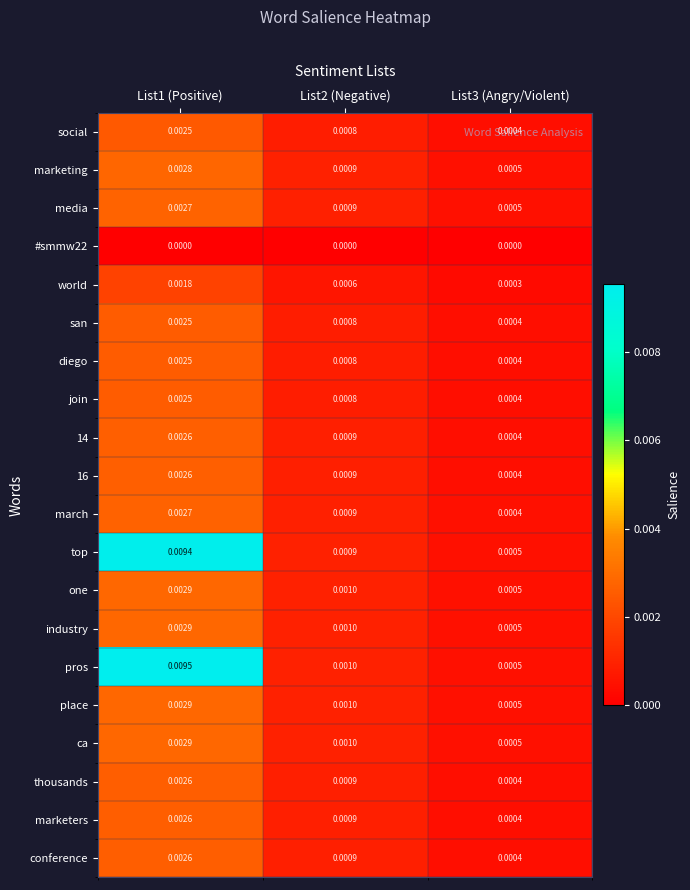

Which series has the largest total across all categories?

pros